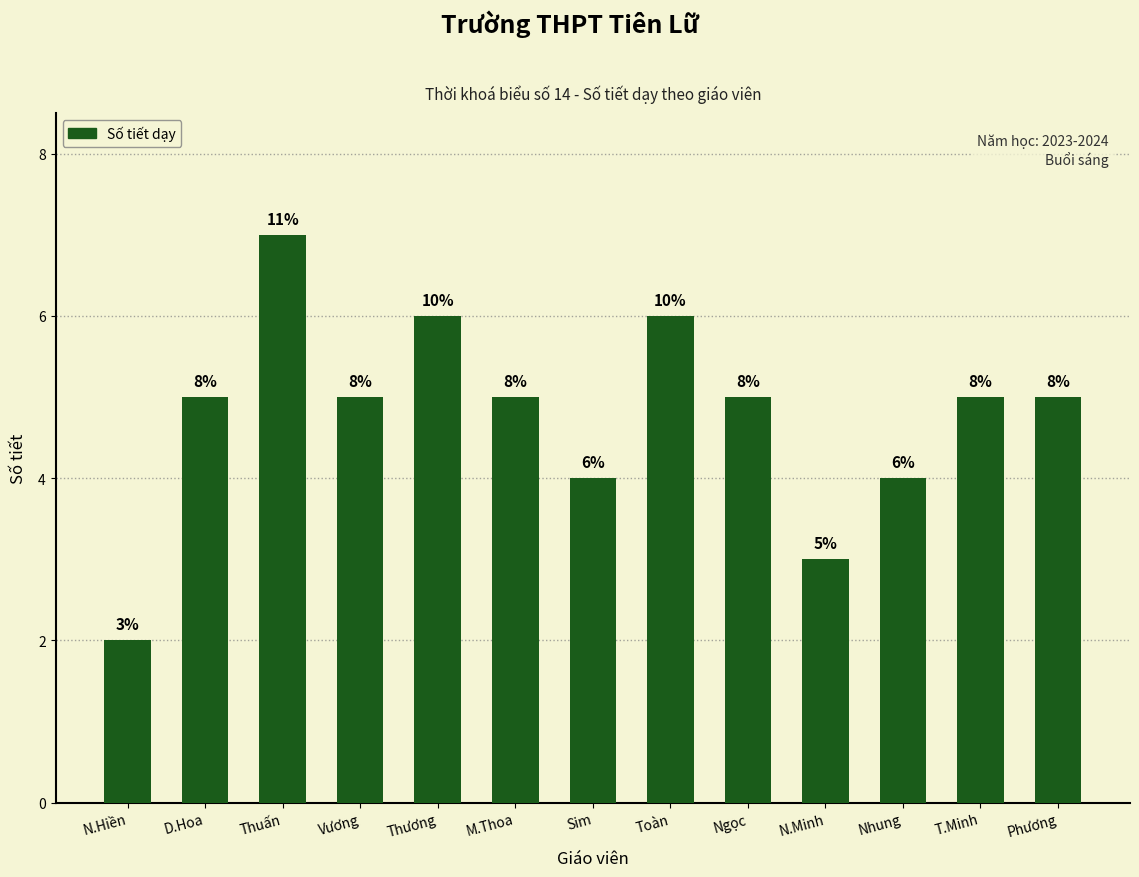

List the labels in order of value, largest first.

Thuấn, Thương, Toàn, D.Hoa, Vương, M.Thoa, Ngọc, T.Minh, Phương, Sim, Nhung, N.Minh, N.Hiền